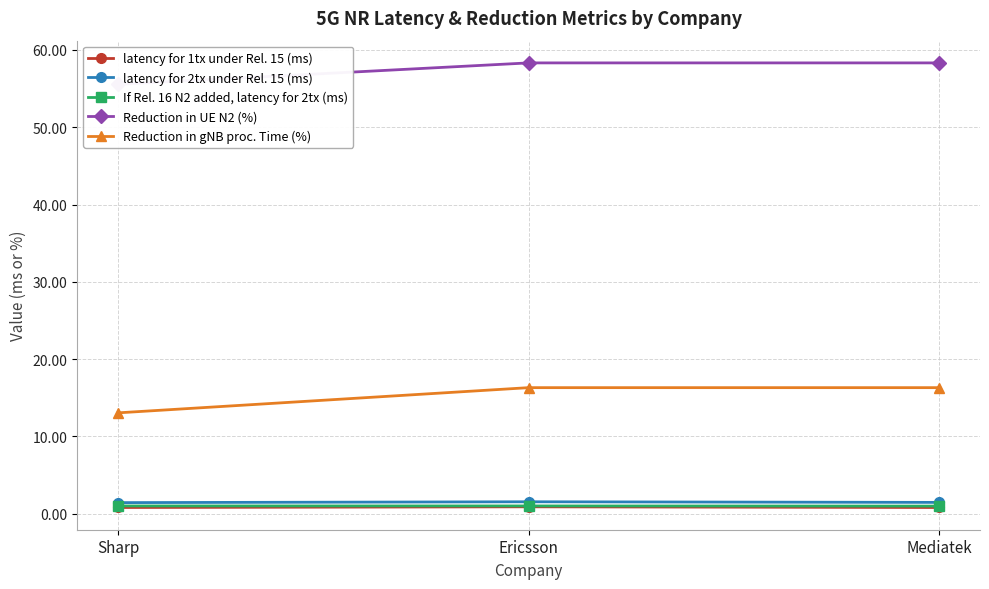

What is the spread (max minus min) of values at Sharp?

54.8